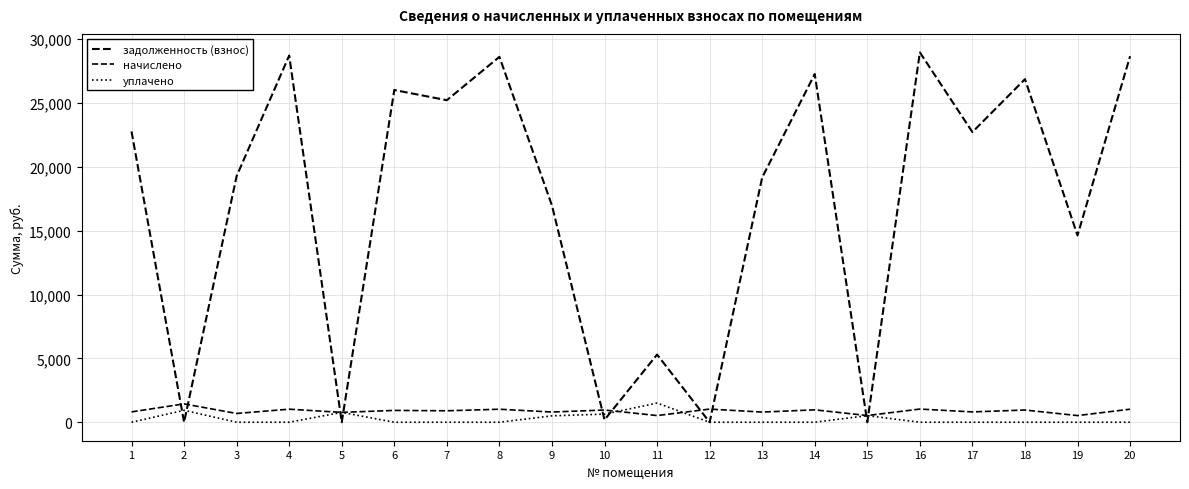

The уплачено series shows 0.0 at 4. True or false?

True